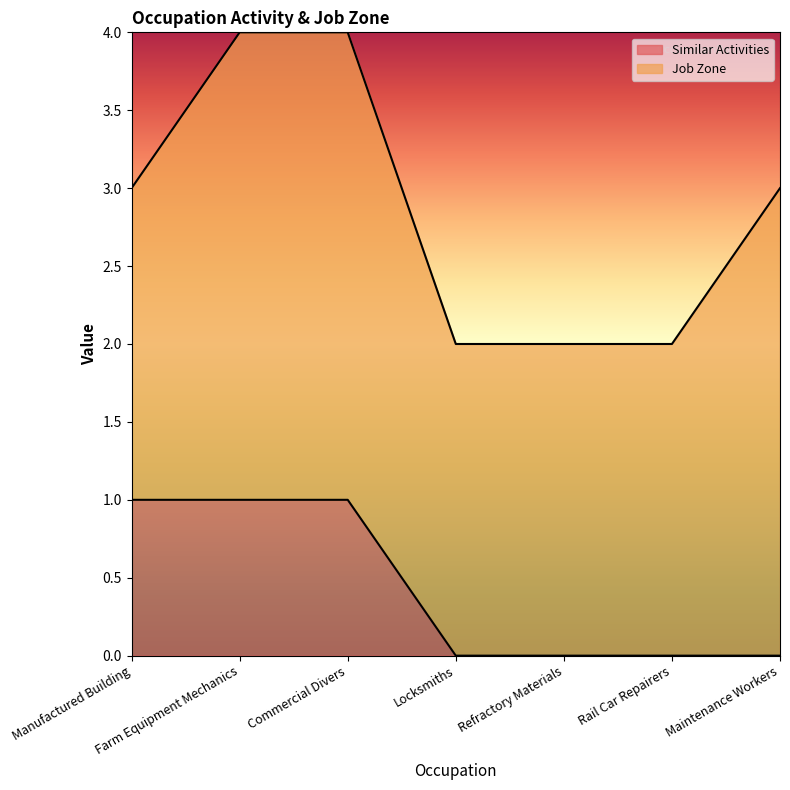

Does the chart display data point markers on the line(s)?

No